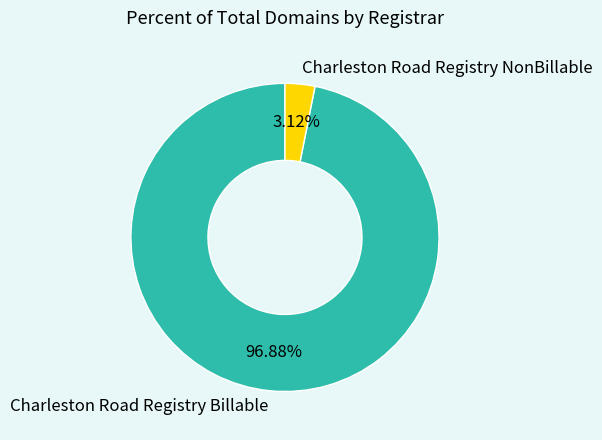

Which has a higher value, Charleston Road Registry Billable or Charleston Road Registry NonBillable?

Charleston Road Registry Billable